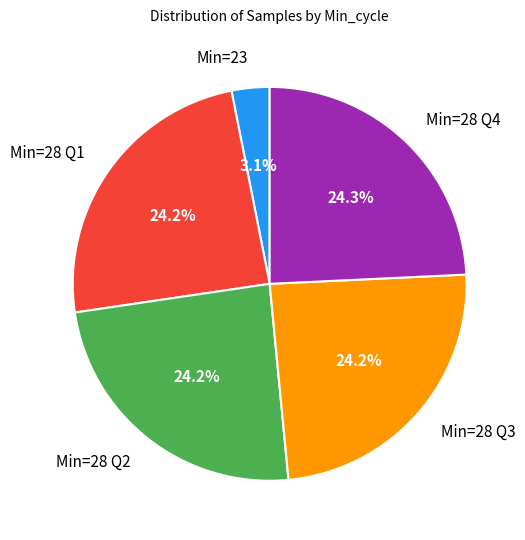

Is there a majority slice in this chart?

No